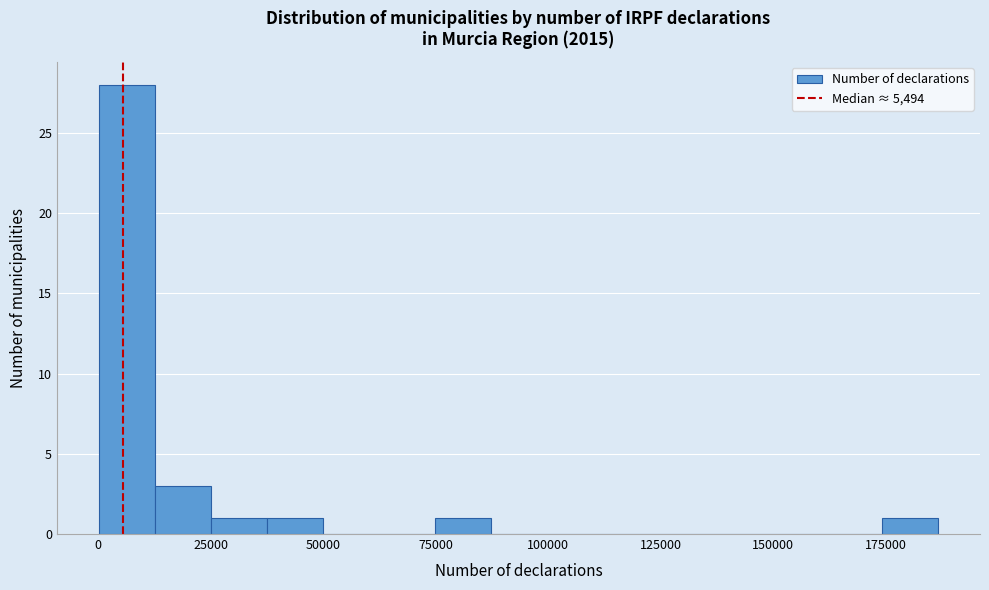

Read against the x-axis, roughly where is the centre of the tallest bar?

5000